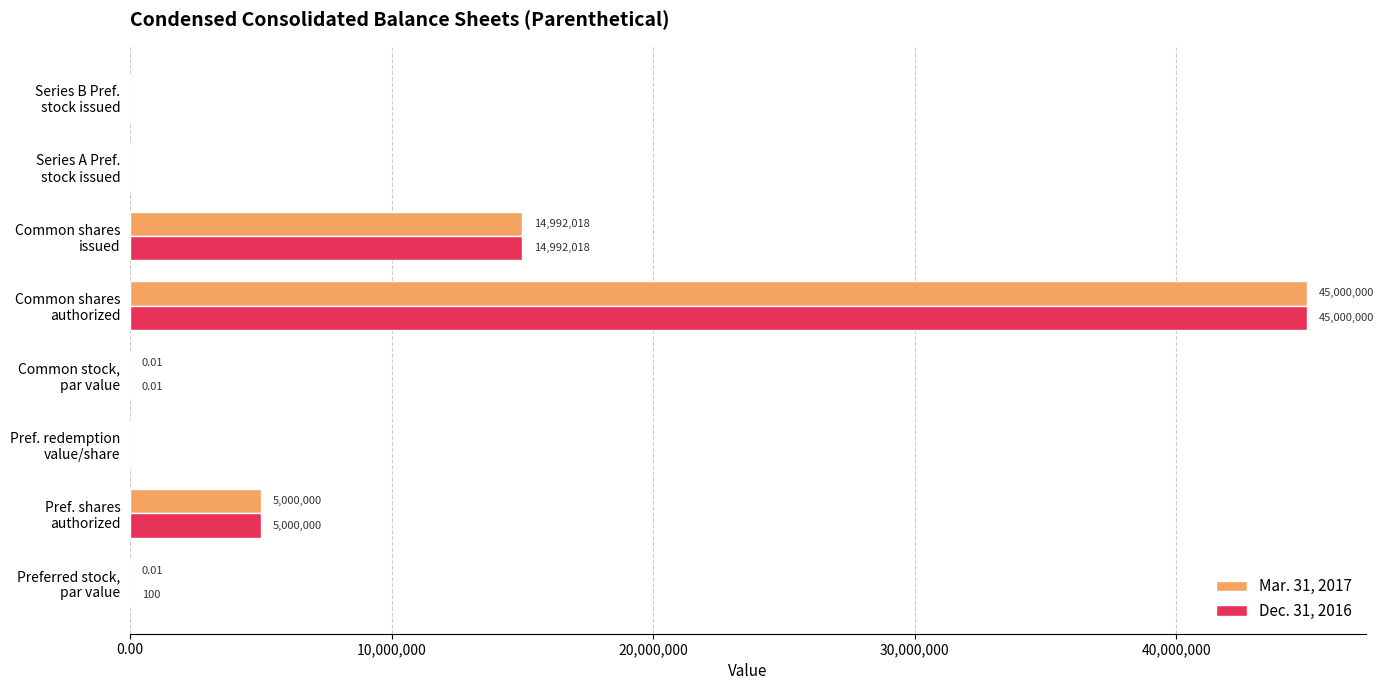

Which series has the largest total across all categories?

Dec. 31, 2016